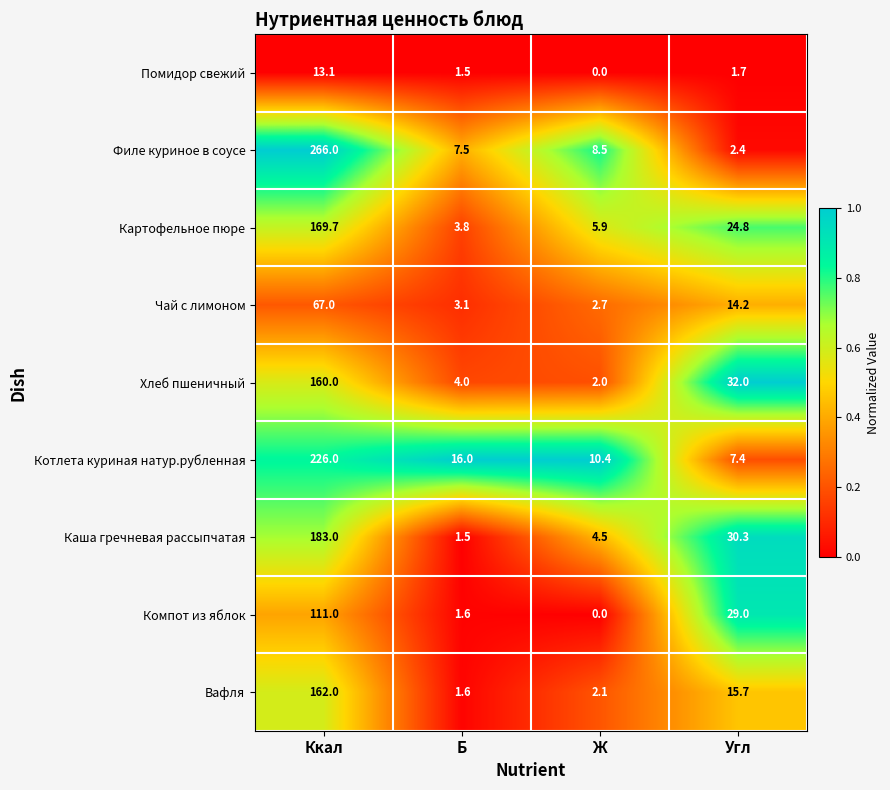

Count the number of data series in this chart.

9